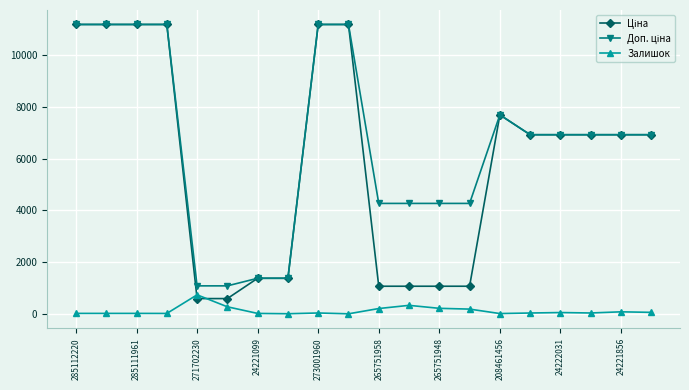

At how many categories does at least one series exceed 9524?

6